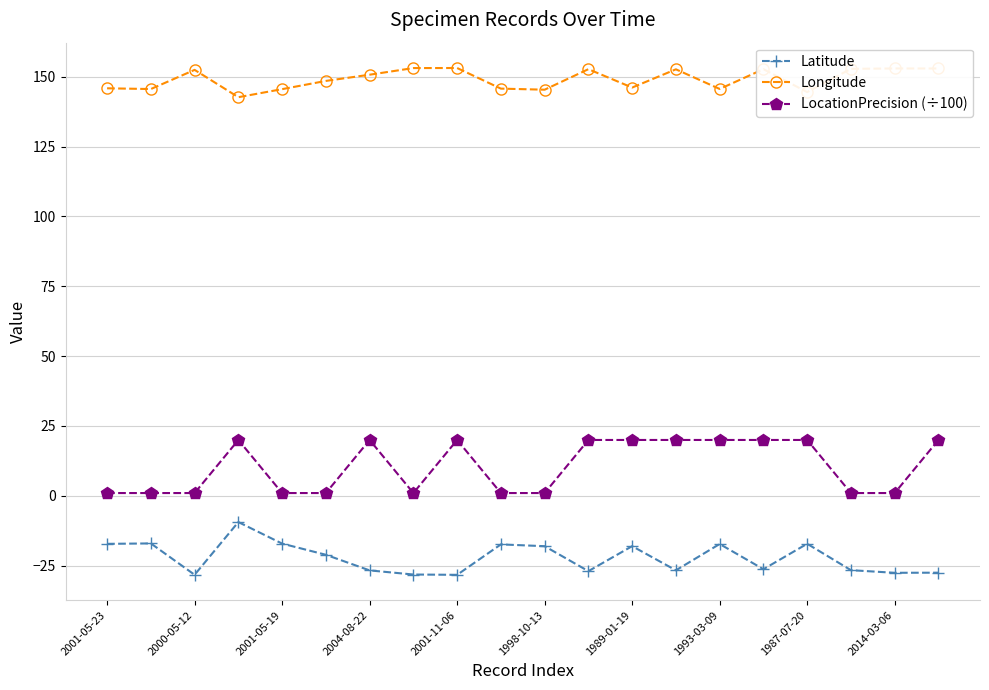

At how many categories does at least one series exceed 44?

20